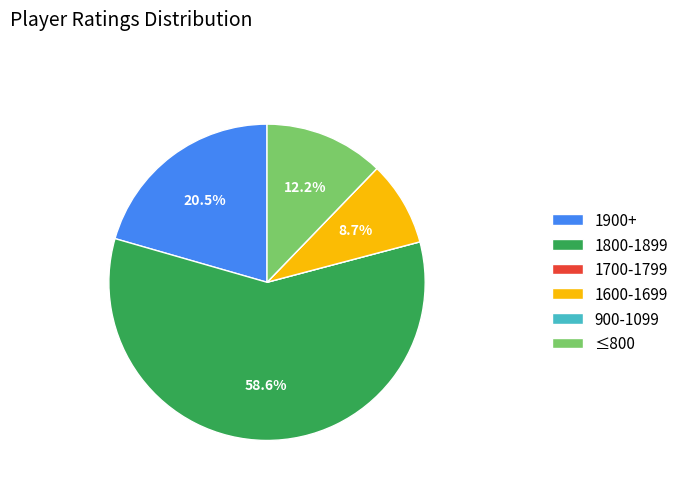

Which has a higher value, 1900+ or 1800-1899?

1800-1899